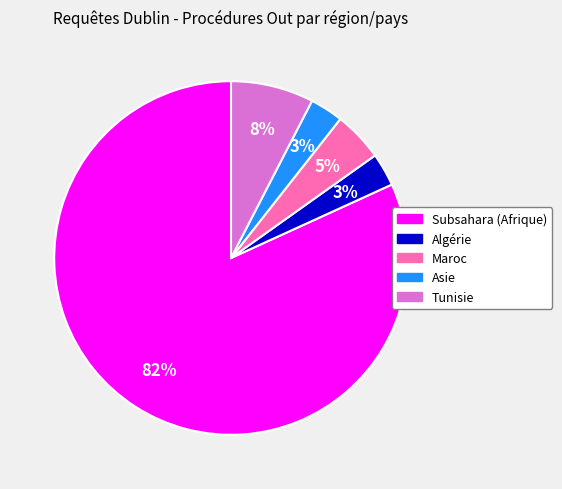

Does Asie account for over 50% of the chart?

No